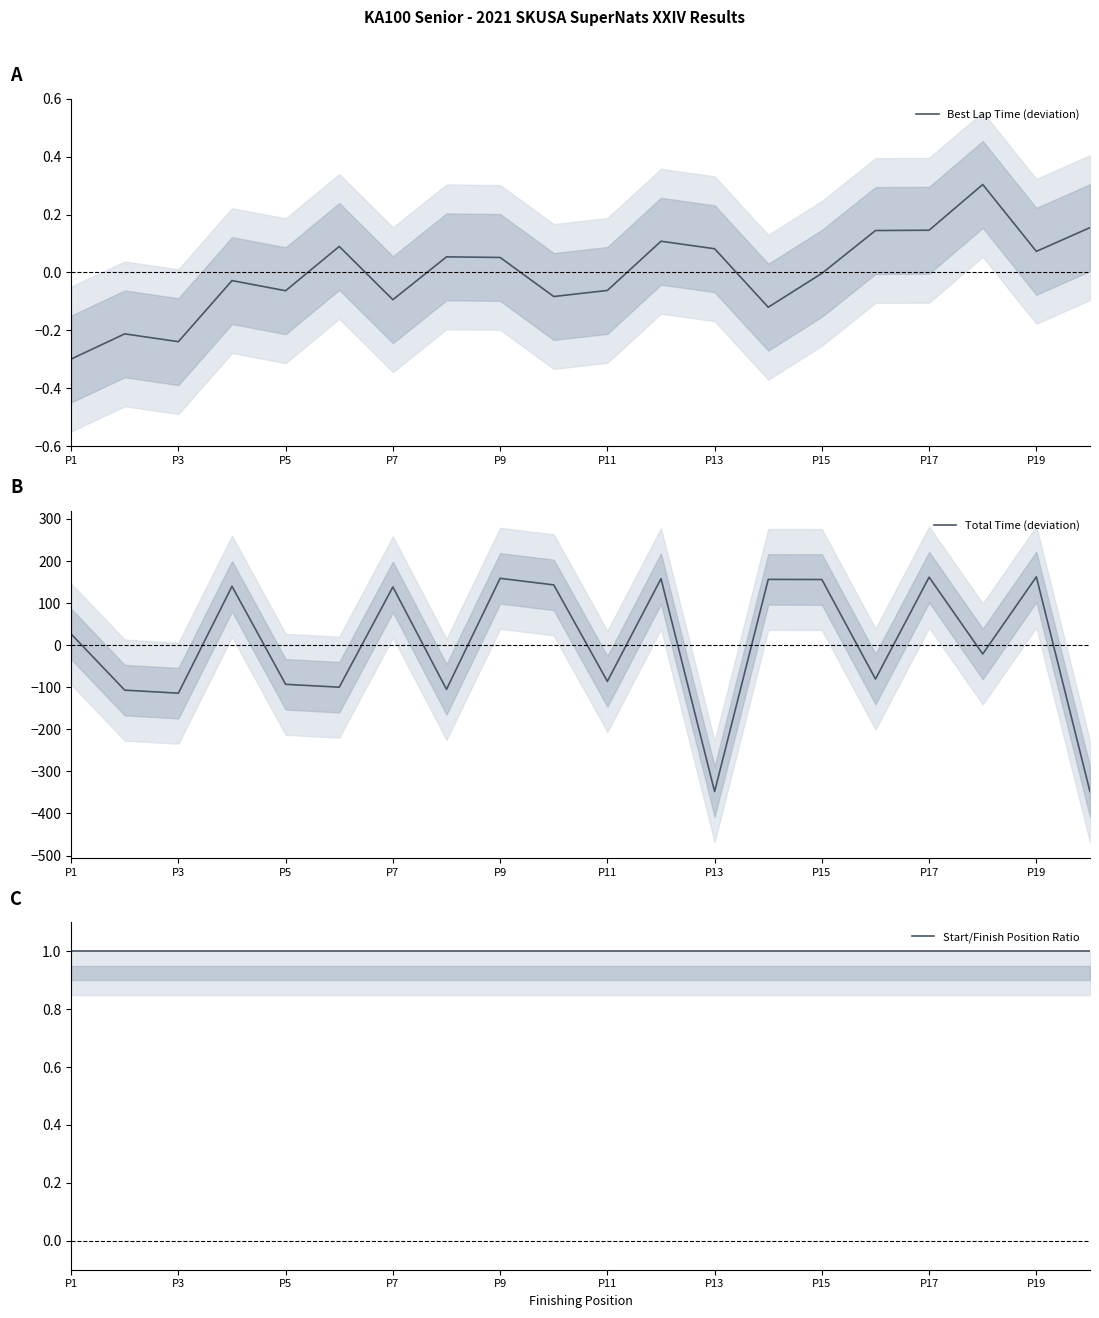

What is the highest value of the Best Lap Time (deviation) series?

0.3